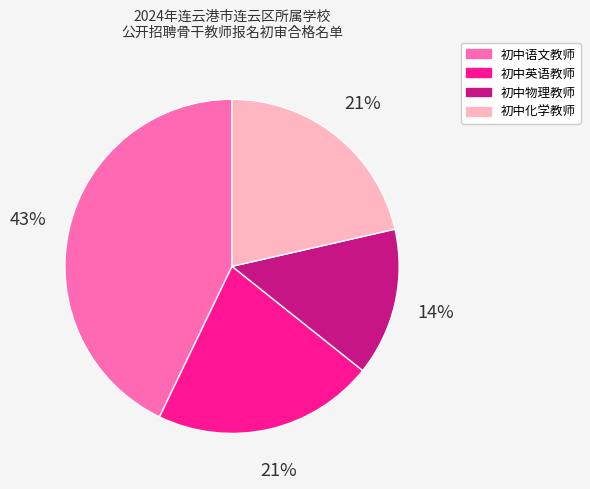

Is 初中英语教师 the majority of the pie?

No